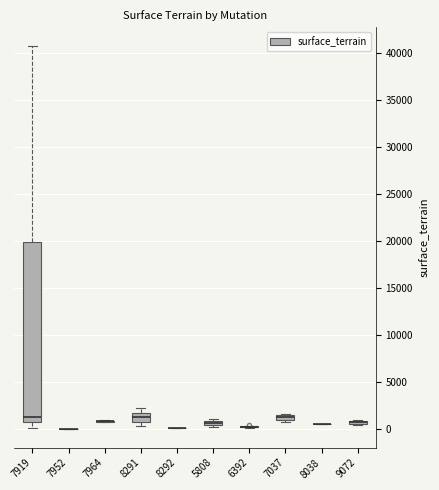

Which box is the tallest, from its lower edge to its upper edge?

7919